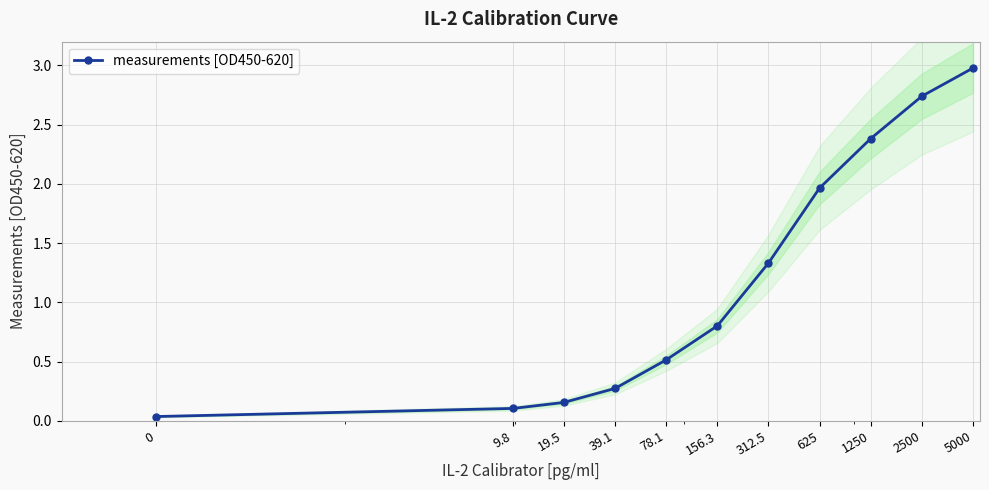

What is the value of the 2nd point from the left?

0.1